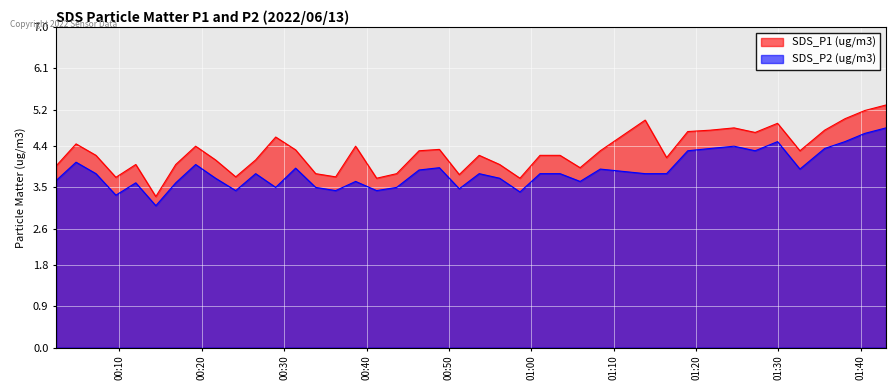

What is the smallest value displayed?

3.1